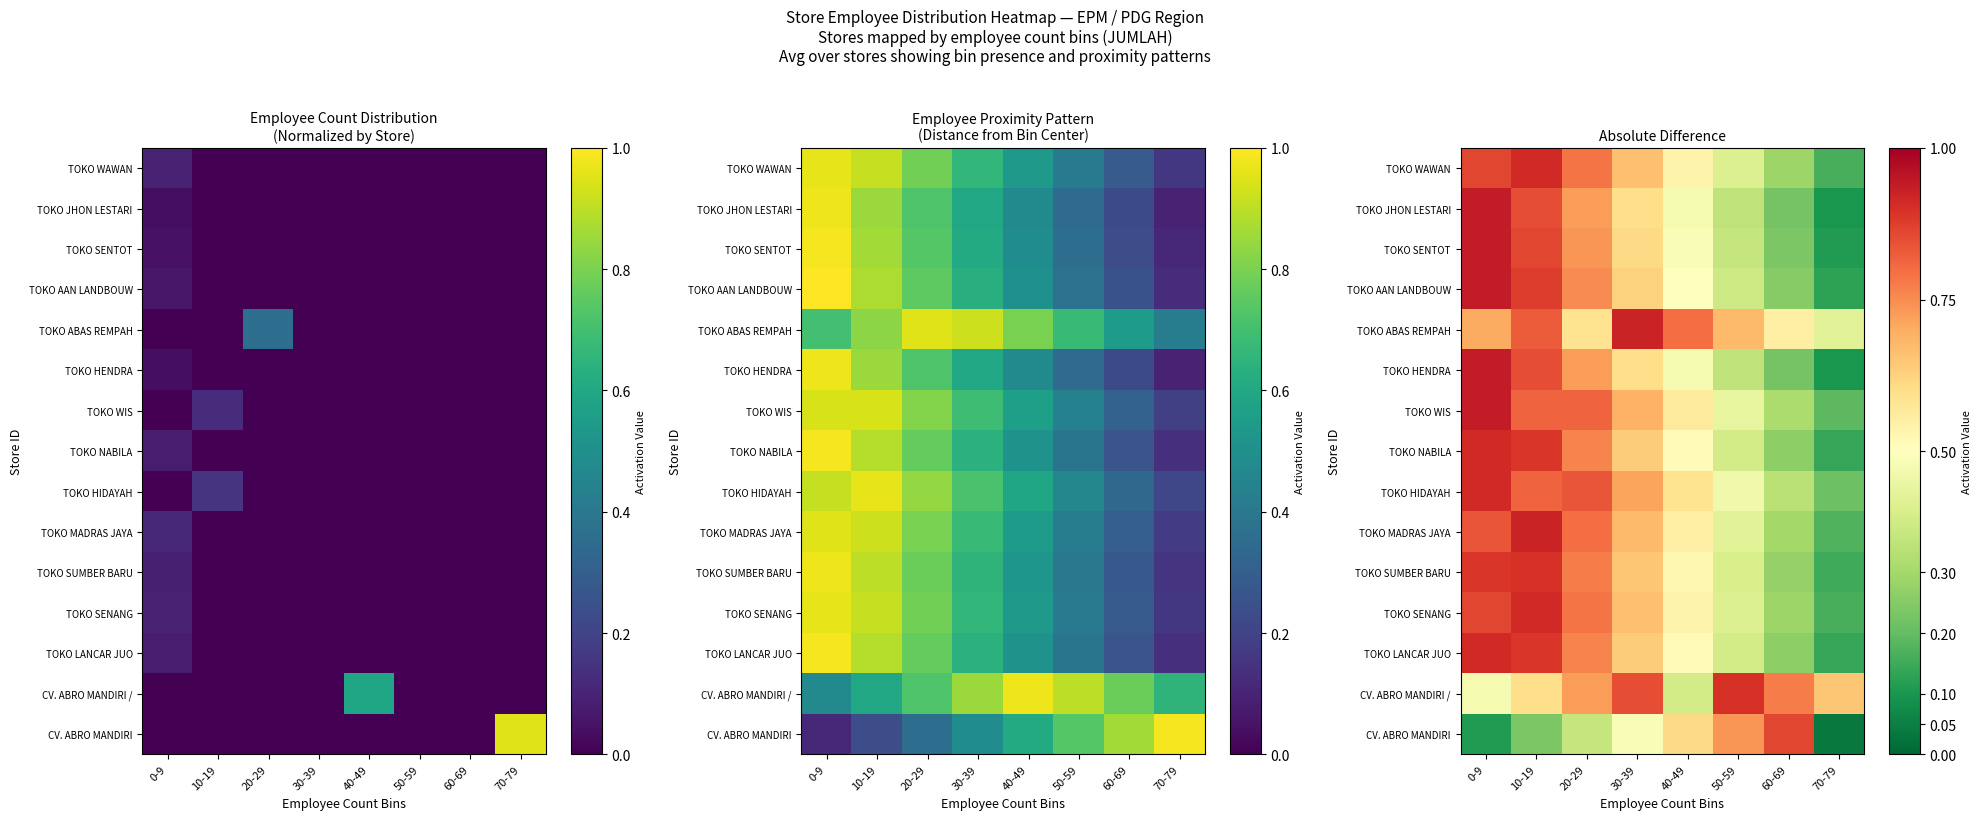

At 10-19, list the series in order from largest to smallest.

TOKO MADRAS JAYA, TOKO SENANG, TOKO WAWAN, TOKO SUMBER BARU, TOKO LANCAR JUO, TOKO NABILA, TOKO AAN LANDBOUW, TOKO SENTOT, TOKO HENDRA, TOKO JHON LESTARI, TOKO ABAS REMPAH, TOKO HIDAYAH, TOKO WIS, CV. ABRO MANDIRI /, CV. ABRO MANDIRI